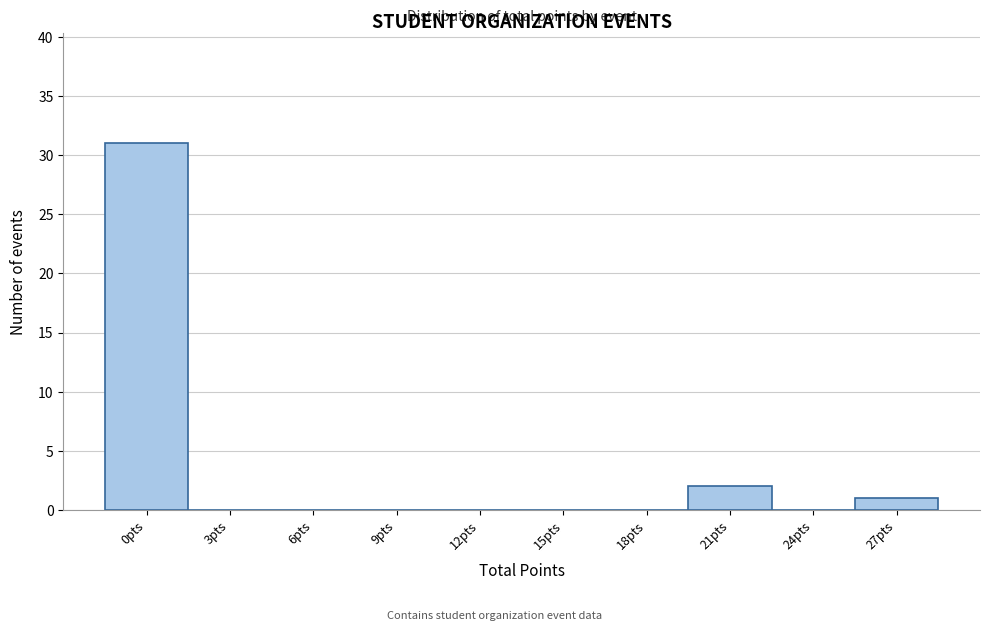

Reading left to right, extract all data points from this chart.

0pts=31	3pts=0	6pts=0	9pts=0	12pts=0	15pts=0	18pts=0	21pts=2	24pts=0	27pts=1